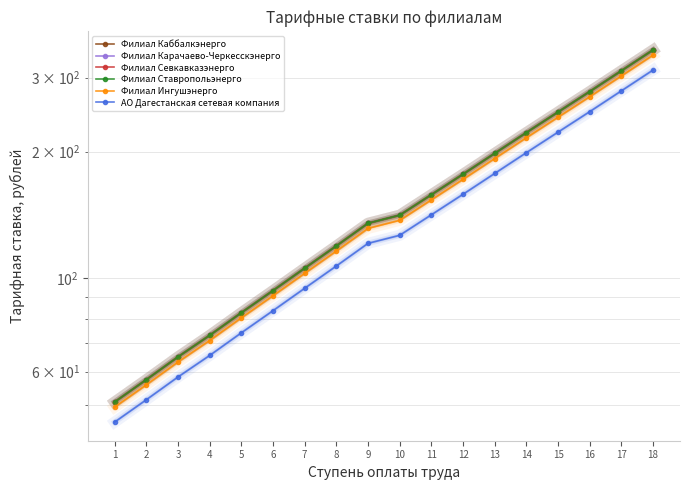

Reading left to right, list all the values displayed in this chart.

Филиал Каббалкэнерго: 1=50.8	2=57.4	3=65.0	4=73.1	5=82.8	6=93.4	7=105.6	8=119.3	9=135.1	10=141.2	11=157.9	12=176.7	13=198.0	14=221.9	15=248.3	16=277.8	17=311.3	18=348.9
Филиал Карачаево-Черкесскэнерго: 1=50.8	2=57.4	3=65.0	4=73.1	5=82.8	6=93.4	7=105.6	8=119.3	9=135.1	10=141.2	11=157.9	12=176.7	13=198.0	14=221.9	15=248.3	16=277.8	17=311.3	18=348.9
Филиал Севкавказэнерго: 1=50.8	2=57.4	3=65.0	4=73.1	5=82.8	6=93.4	7=105.6	8=119.3	9=135.1	10=141.2	11=157.9	12=176.7	13=198.0	14=221.9	15=248.3	16=277.8	17=311.3	18=348.9
Филиал Ставропольэнерго: 1=50.8	2=57.4	3=65.0	4=73.1	5=82.8	6=93.4	7=105.6	8=119.3	9=135.1	10=141.2	11=157.9	12=176.7	13=198.0	14=221.9	15=248.3	16=277.8	17=311.3	18=348.9
Филиал Ингушэнерго: 1=49.4	2=55.8	3=63.2	4=71.1	5=80.5	6=90.9	7=102.7	8=116.0	9=131.3	10=137.3	11=153.6	12=171.8	13=192.6	14=215.8	15=241.5	16=270.1	17=302.7	18=339.2
АО Дагестанская сетевая компания: 1=45.5	2=51.4	3=58.2	4=65.5	5=74.2	6=83.7	7=94.6	8=106.9	9=121.0	10=126.5	11=141.5	12=158.3	13=177.4	14=198.8	15=222.5	16=248.9	17=278.9	18=312.5